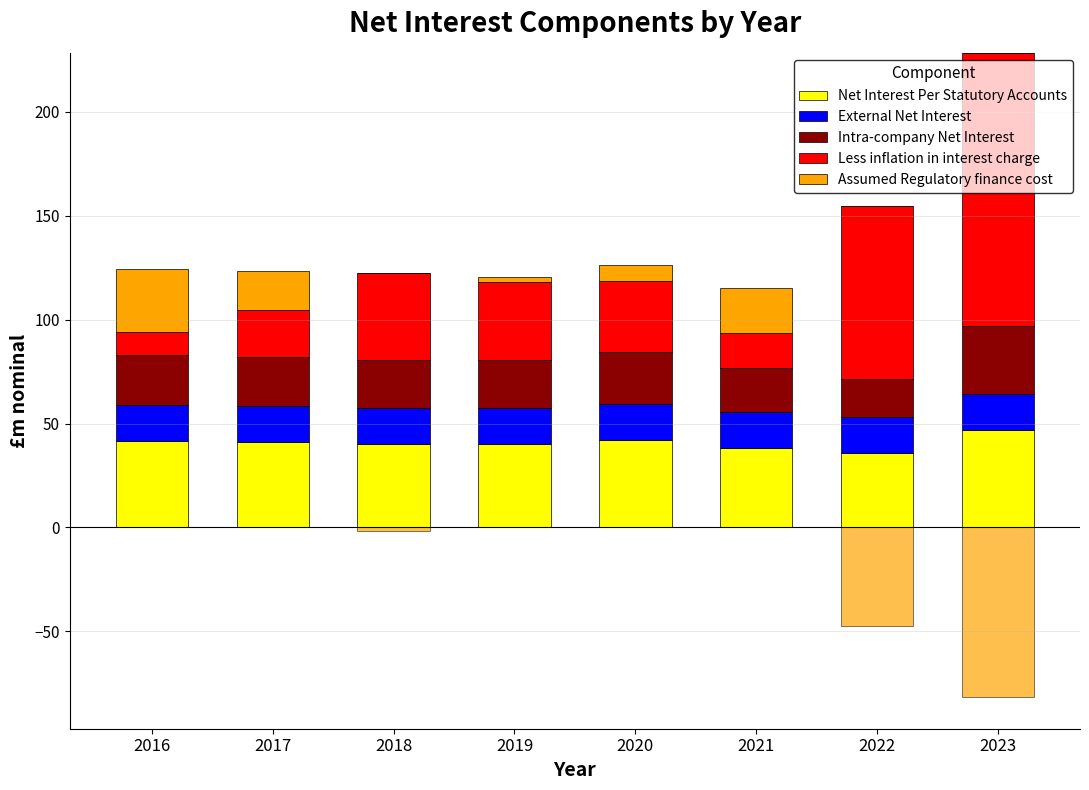

Reading left to right, what are all the values shown in this chart?

Net Interest Per Statutory Accounts: 41.4	41.1	40.2	40.2	42.2	38.4	35.7	46.7
External Net Interest: 17.4	17.4	17.4	17.4	17.4	17.4	17.4	17.4
Intra-company Net Interest: 24.0	23.7	22.8	22.8	24.7	20.9	18.3	32.8
Less inflation in interest charge: 11.2	22.6	41.9	37.8	34.5	16.9	83.3	131.5
Assumed Regulatory finance cost: 30.2	18.5	0.0	2.3	7.7	21.5	0.0	0.0
Assumed Regulatory finance cost (neg): 0.0	0.0	-1.7	0.0	0.0	0.0	-47.6	-81.3